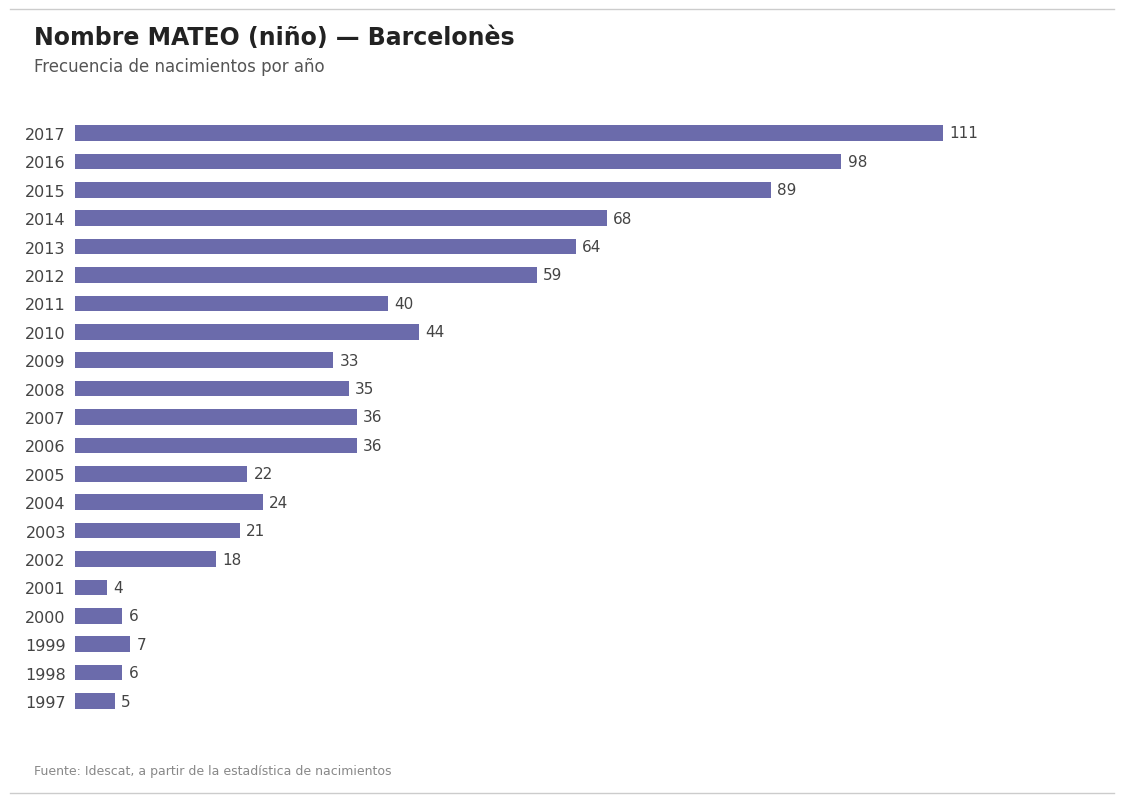

What is the sum of the values at 2006 and 2003?

57